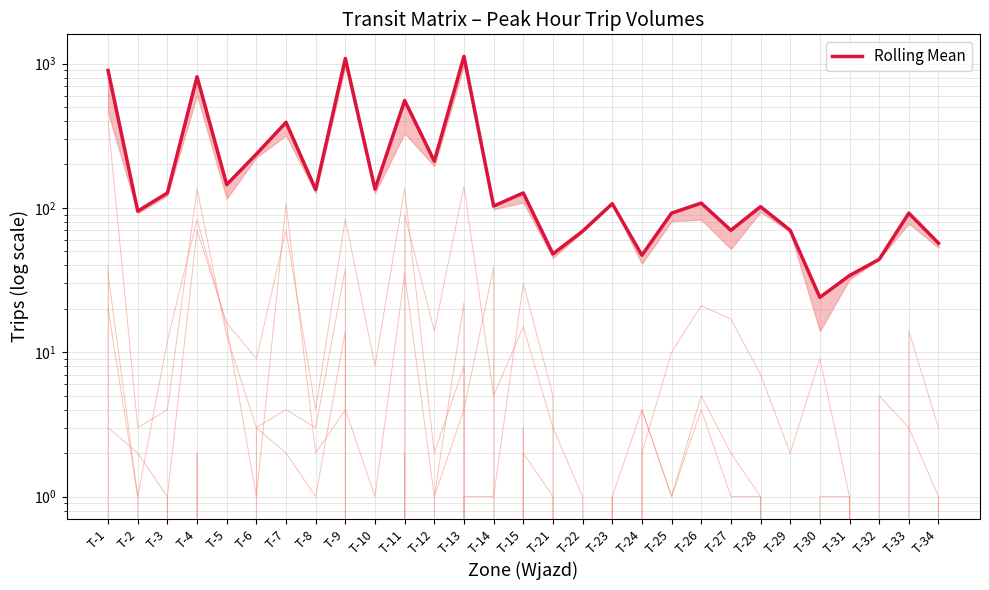

Which has a higher value, T-23 or T-25?

T-23